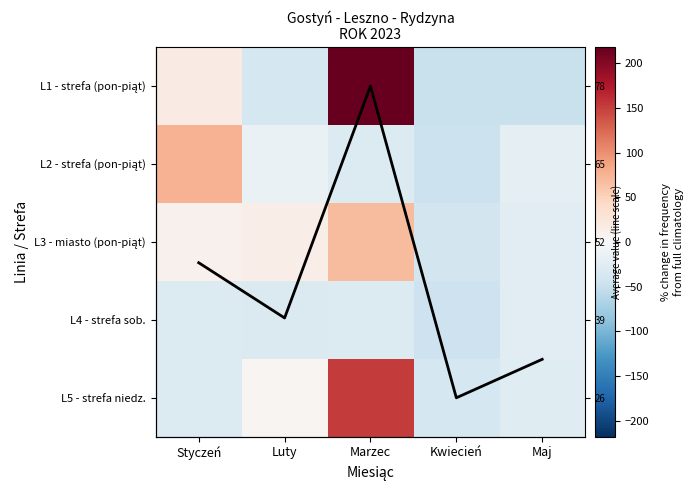

At which category is the sum across all series the highest?

Marzec